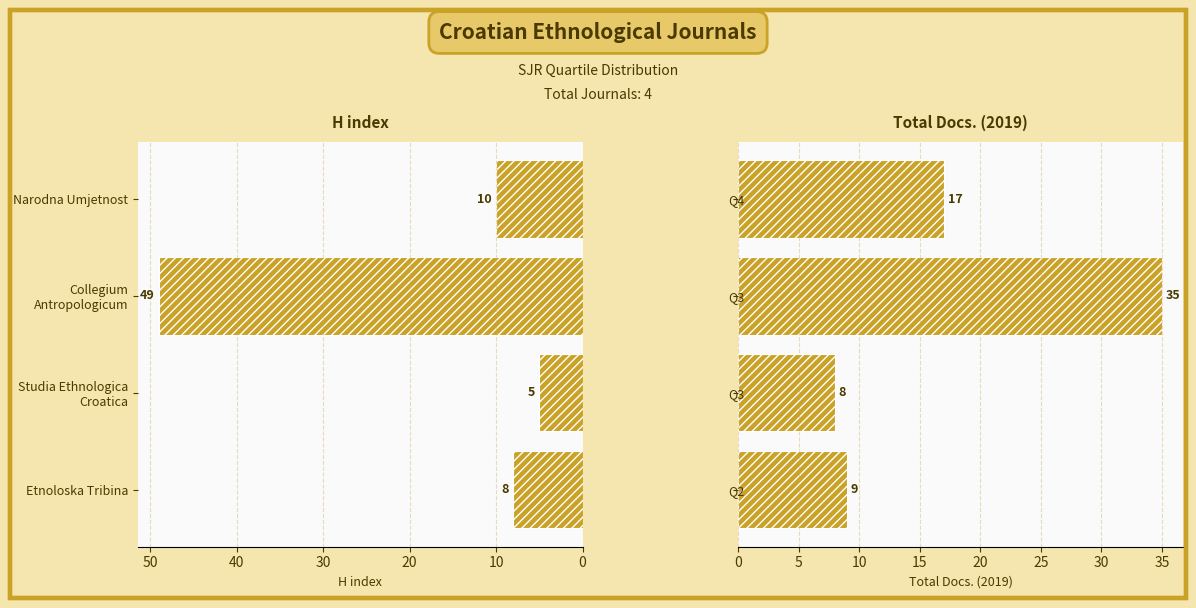

Reading left to right, extract all data points from this chart.

H index: 8	5	49	10
Total Docs. (2019): 9	8	35	17